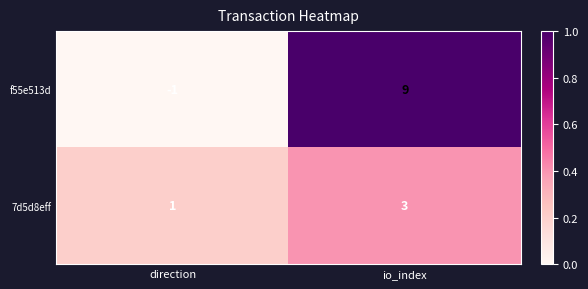

At which label is f55e513d closest to 4?

direction